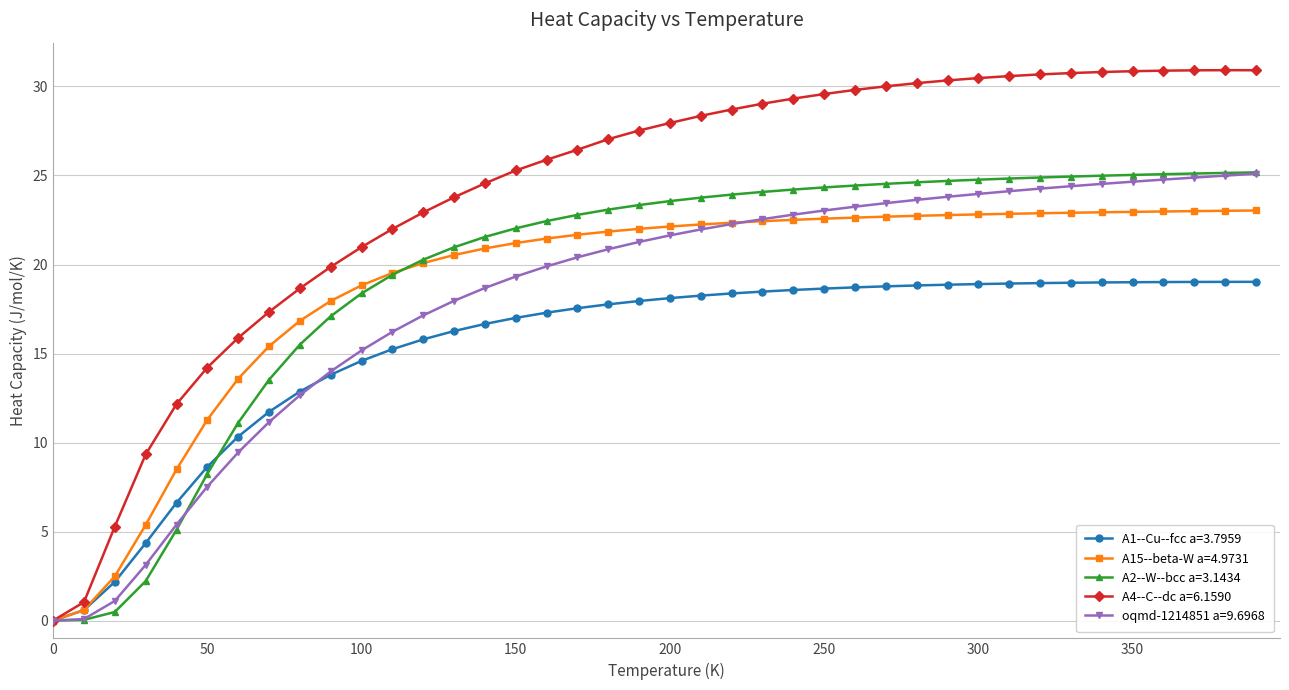

Does the chart have visible grid lines?

Yes